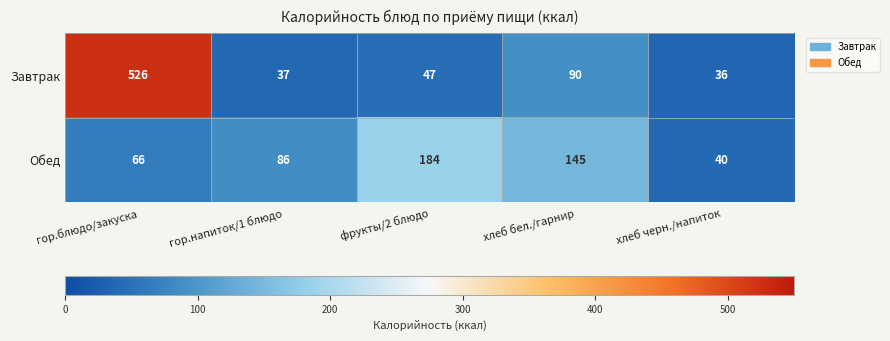

Read the Обед value at фрукты/2 блюдо, to the nearest 5.

185